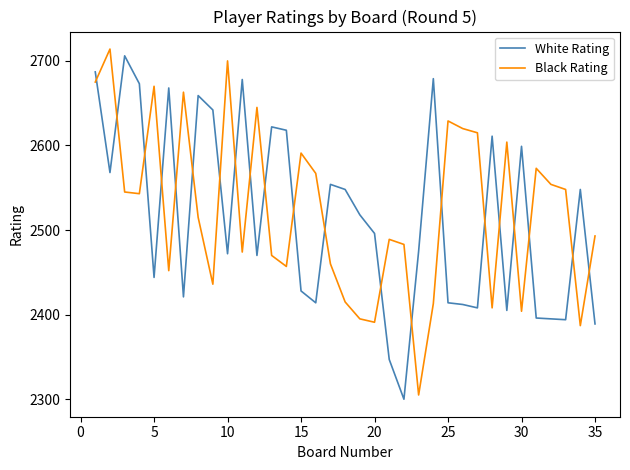

What is the difference between the second highest and minimum values in the Black Rating series?

395